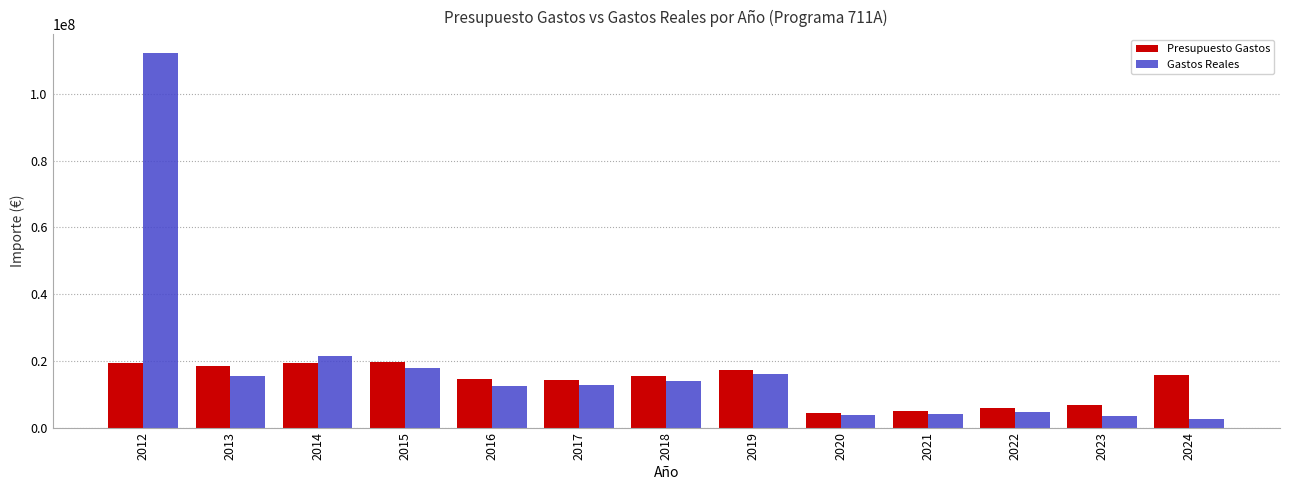

The Presupuesto Gastos series shows 23270325.7 at 2016. True or false?

False